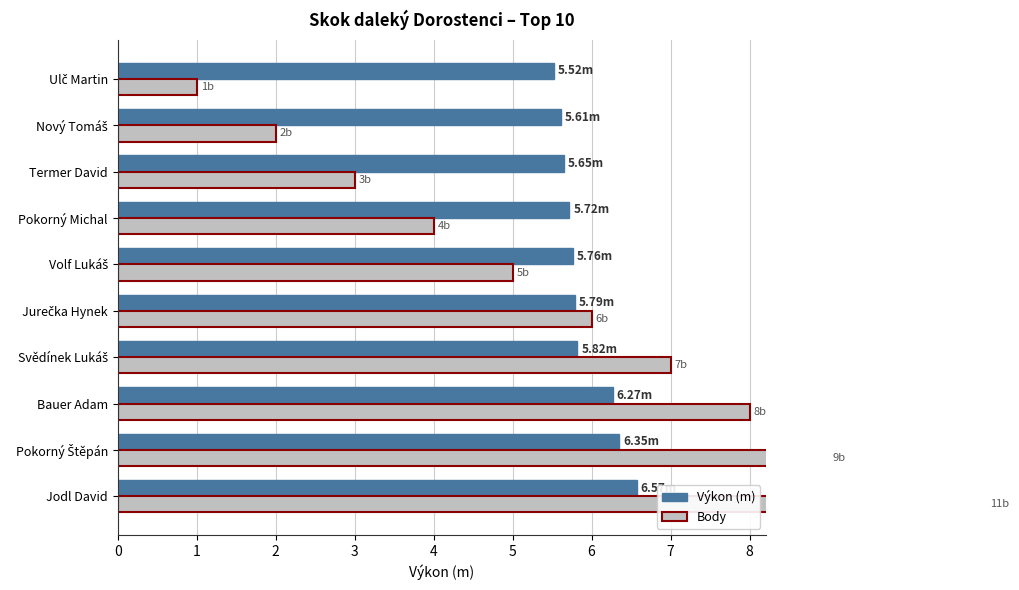

How many series are shown in this chart?

2